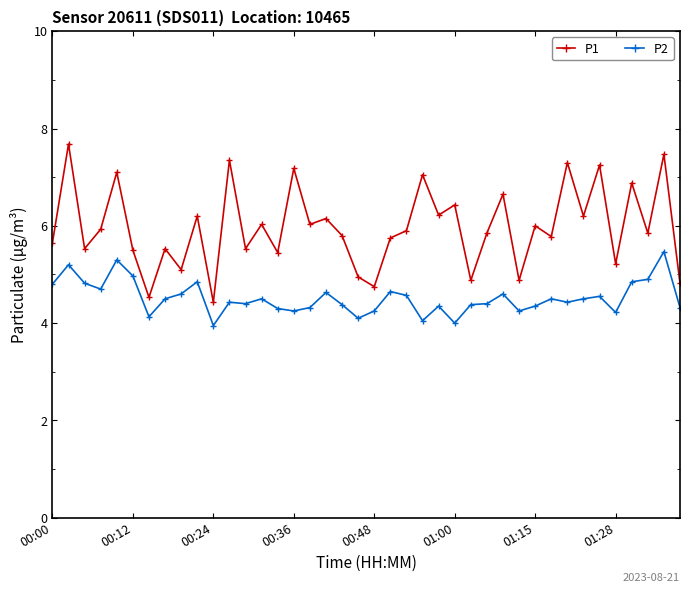

List the series in order of their overall mean, lowest first.

P2, P1